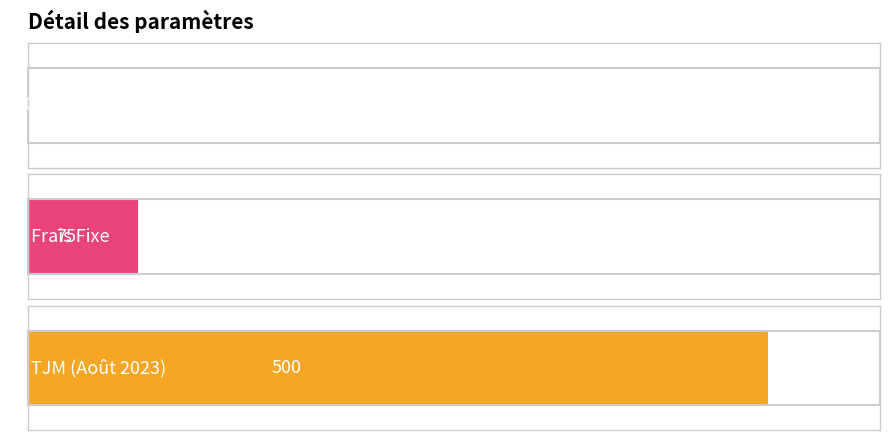

Reading left to right, list all the values displayed in this chart.

Taux=0.1	Frais Fixe=75.0	TJM (Août 2023)=500.0